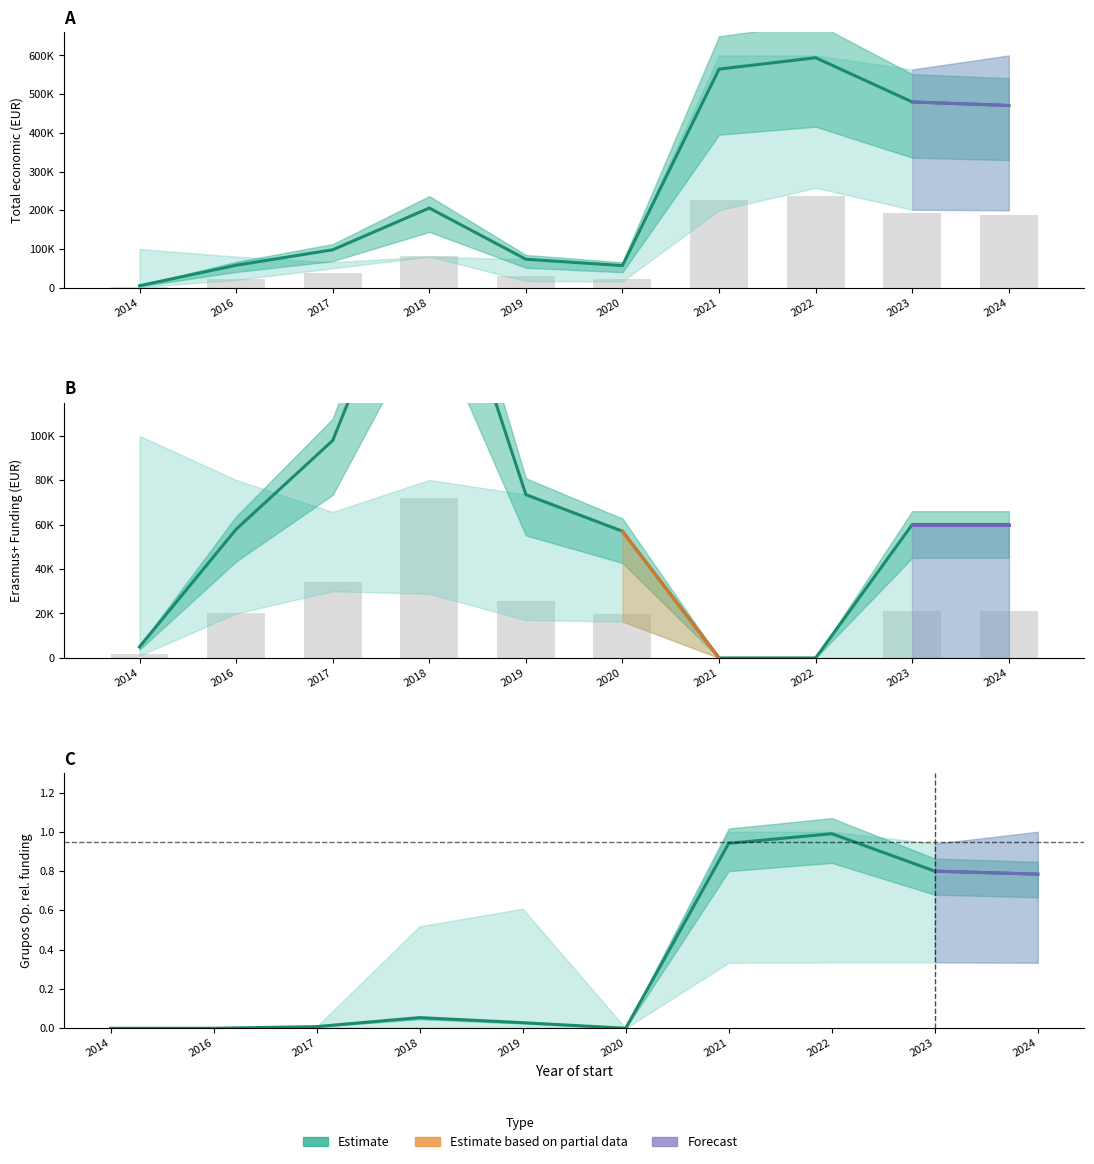

What is the sum of all Total economico values?

1042474.8